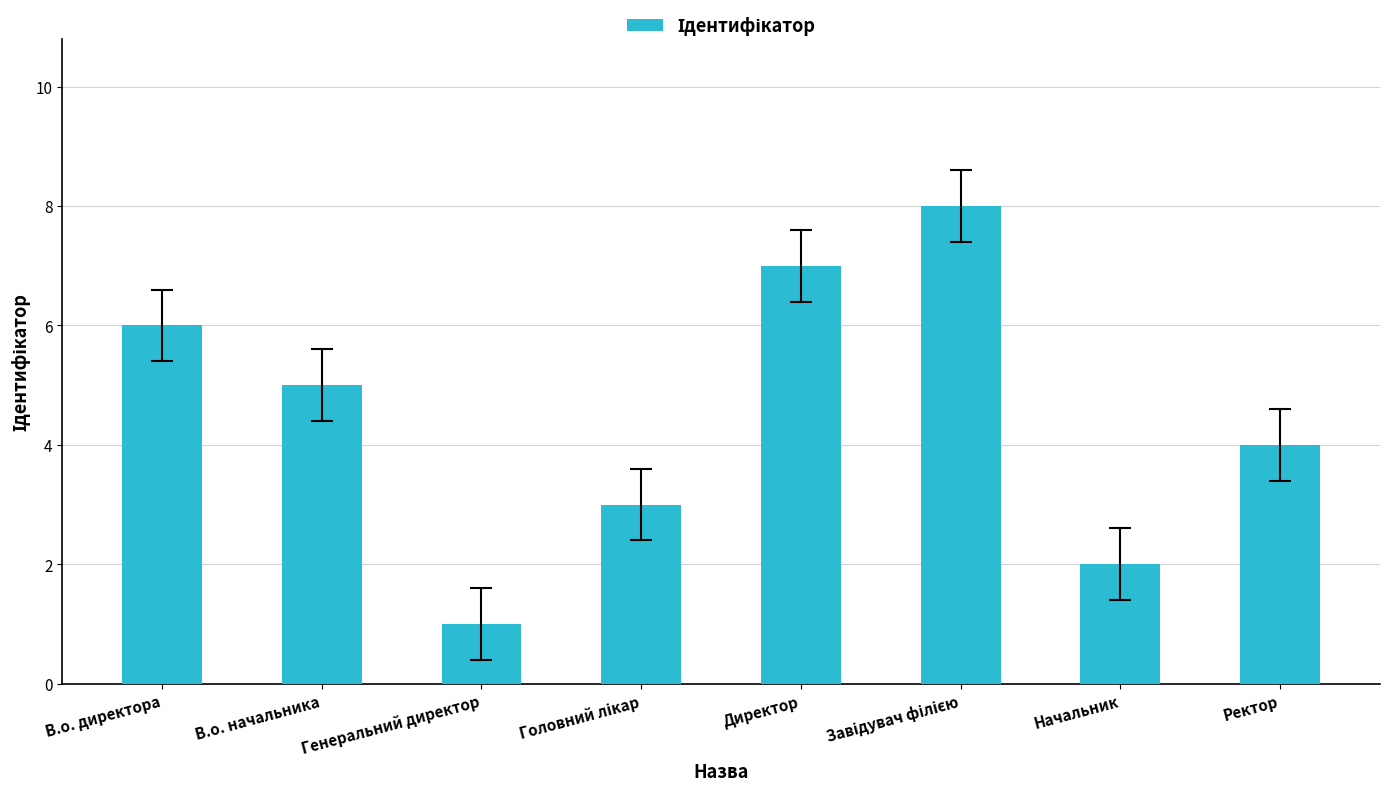

What is the sum of all values?

36